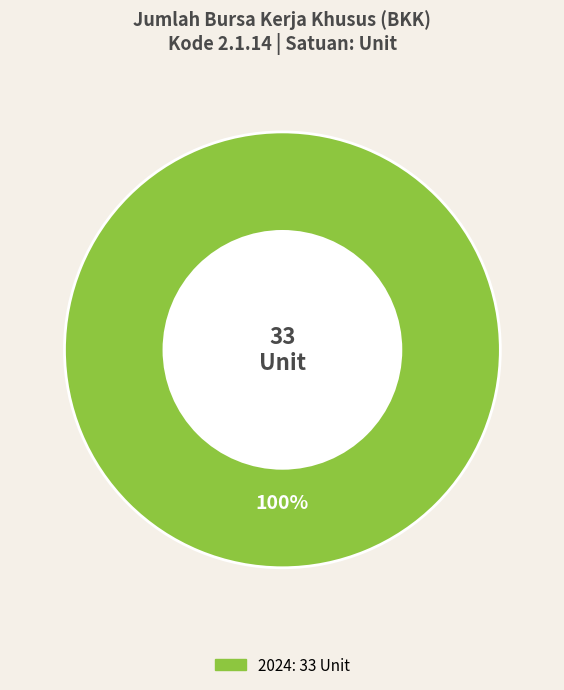

How many slices are in this pie chart?

1